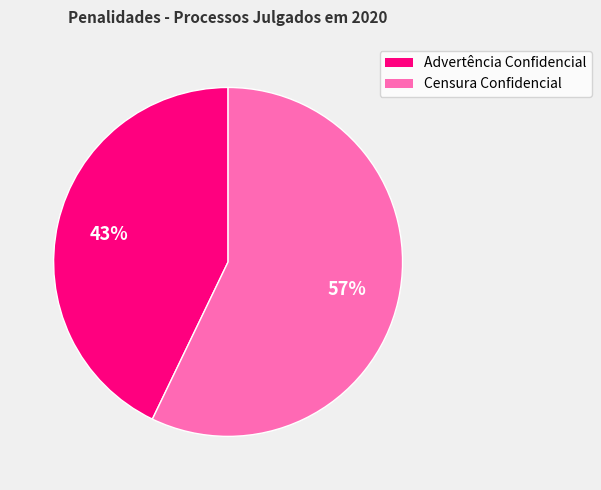

To the nearest percent, what is the average slice percentage?

50%